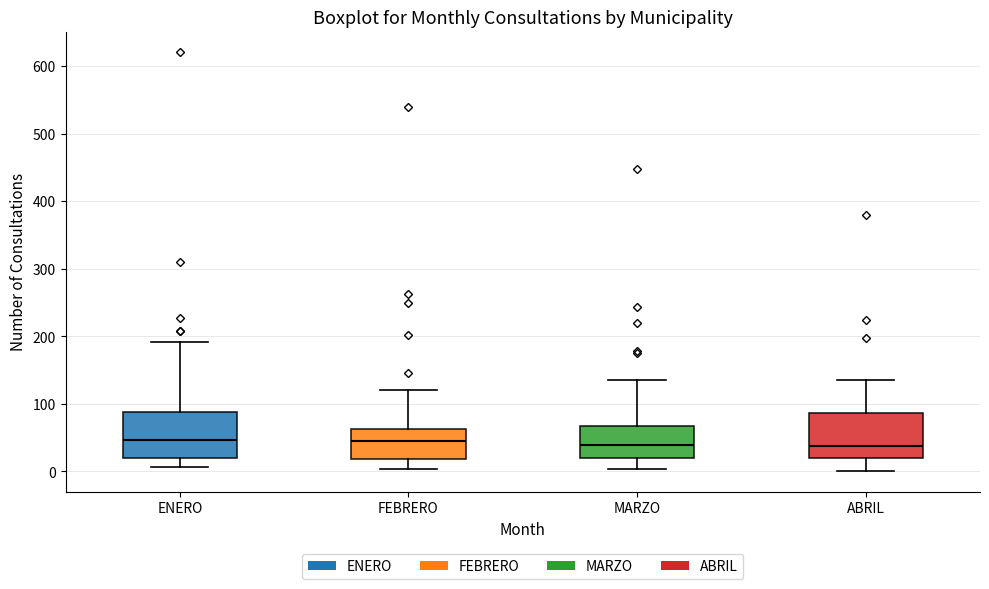

Reading left to right, transcribe this box plot: for each box, give where its median line is, the range the box spans, and where its two whiskers end, as read against the y-axis. The values are not printed on the chart, so give them approximately, as read against the axis.

ENERO: median 50, box 20 to 90, whiskers 10 to 190
FEBRERO: median 50, box 20 to 60, whiskers 0 to 120
MARZO: median 40, box 20 to 70, whiskers 0 to 140
ABRIL: median 40, box 20 to 90, whiskers 0 to 140